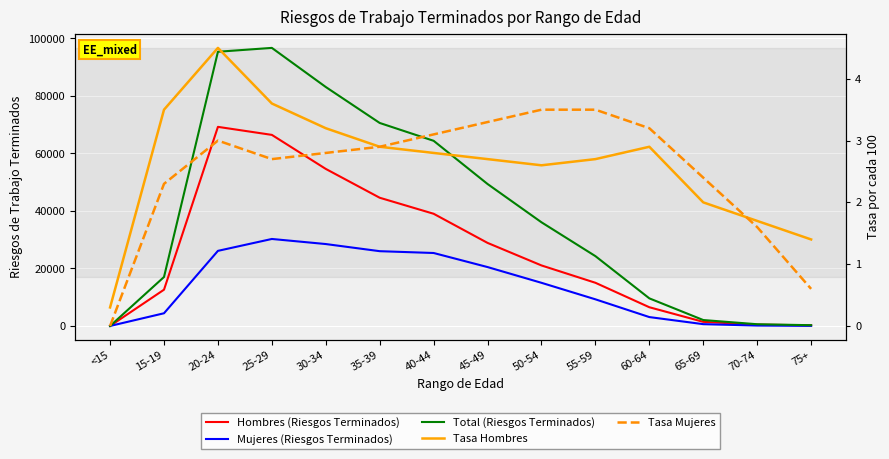

What is the sum of the Tasa Mujeres values at 35-39 and 40-44?

6.0